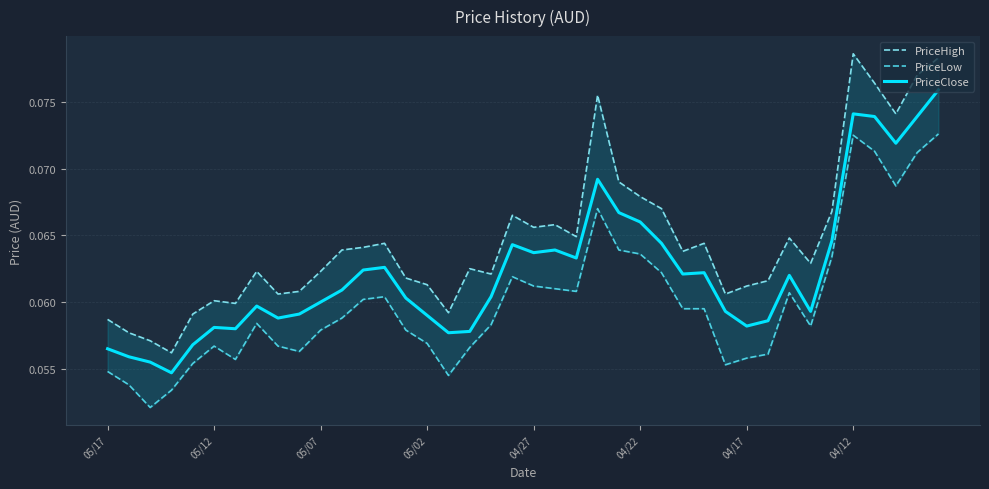

Reading right to left, extract all data points from this chart.

PriceHigh: 0.1	0.1	0.1	0.1	0.1	0.1	0.1	0.1	0.1	0.1	0.1	0.1	0.1	0.1	0.1	0.1	0.1	0.1	0.1	0.1	0.1	0.1	0.1	0.1	0.1	0.1	0.1	0.1	0.1	0.1	0.1	0.1	0.1	0.1	0.1	0.1	0.1	0.1	0.1	0.1
PriceLow: 0.1	0.1	0.1	0.1	0.1	0.1	0.1	0.1	0.1	0.1	0.1	0.1	0.1	0.1	0.1	0.1	0.1	0.1	0.1	0.1	0.1	0.1	0.1	0.1	0.1	0.1	0.1	0.1	0.1	0.1	0.1	0.1	0.1	0.1	0.1	0.1	0.1	0.1	0.1	0.1
PriceClose: 0.1	0.1	0.1	0.1	0.1	0.1	0.1	0.1	0.1	0.1	0.1	0.1	0.1	0.1	0.1	0.1	0.1	0.1	0.1	0.1	0.1	0.1	0.1	0.1	0.1	0.1	0.1	0.1	0.1	0.1	0.1	0.1	0.1	0.1	0.1	0.1	0.1	0.1	0.1	0.1